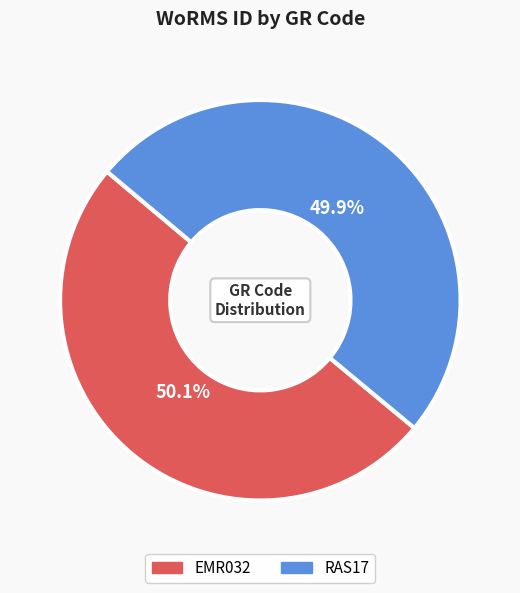

What is the ratio of the value at EMR032 to the value at RAS17?

1.0